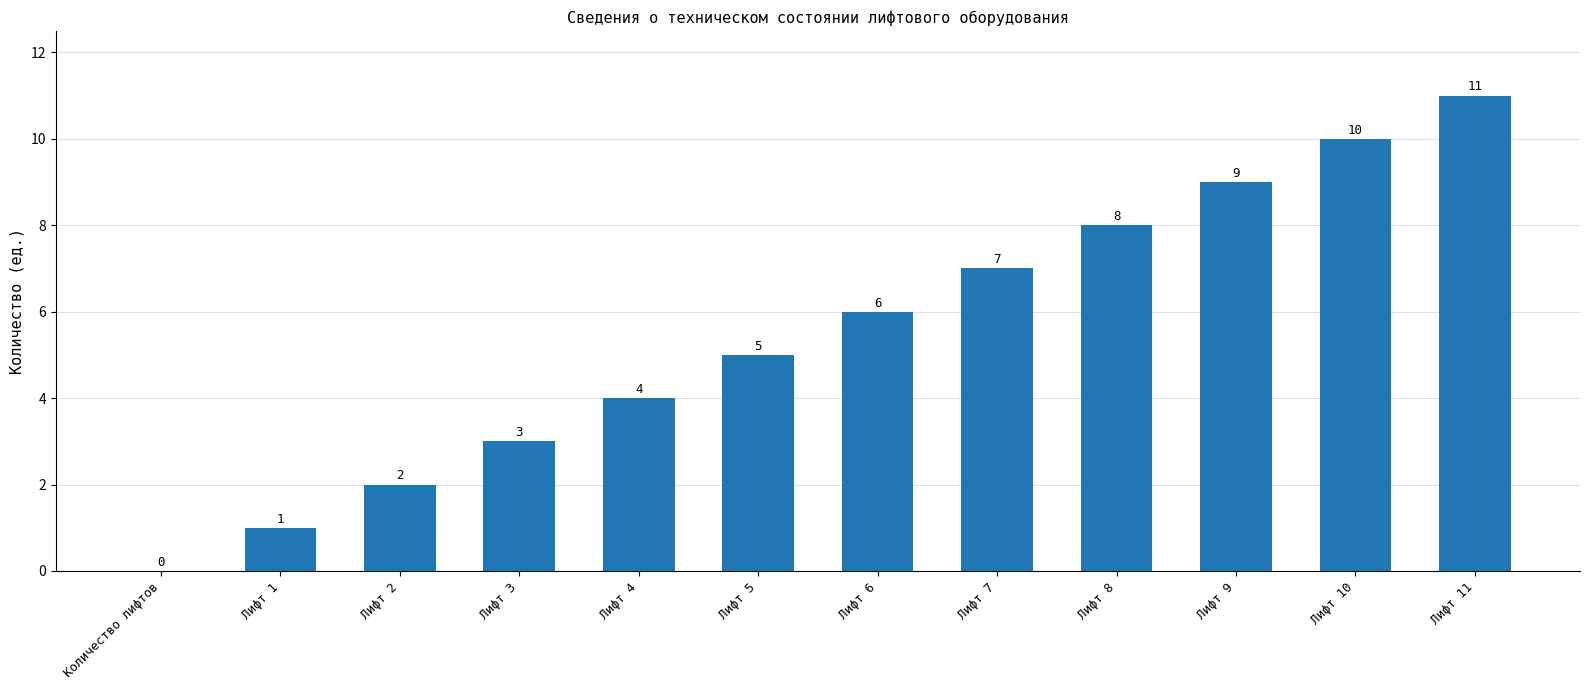

At which label is the value closest to 5?

Лифт 5